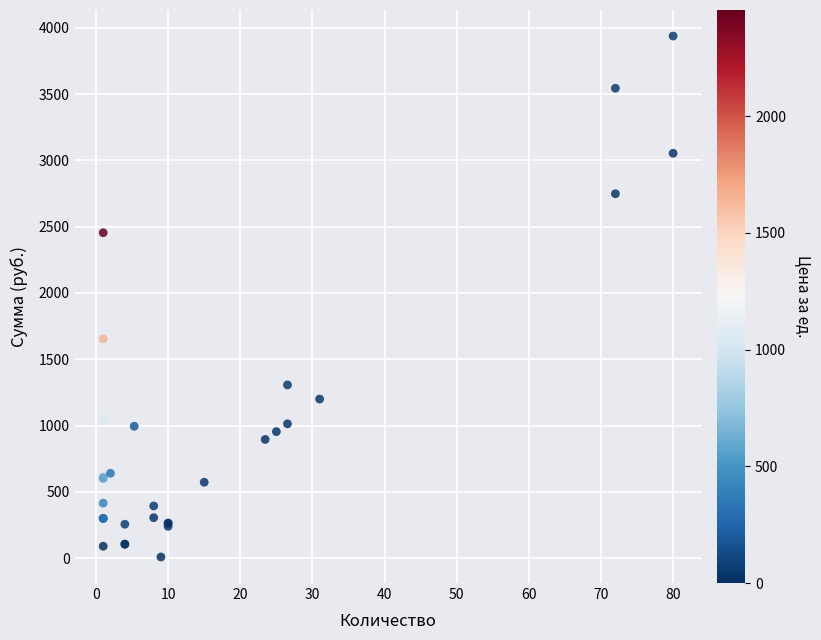

What Y value in the scatter plot is closest to 1973?

1654.1